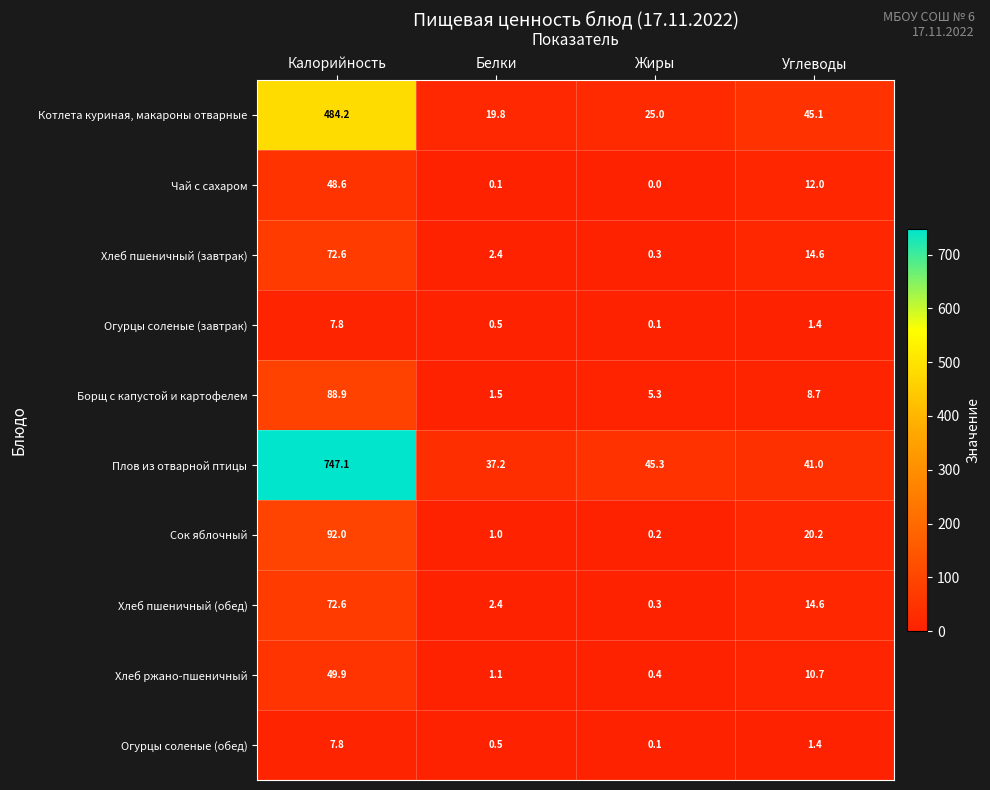

What is the minimum value for Хлеб пшеничный (обед)?

0.3